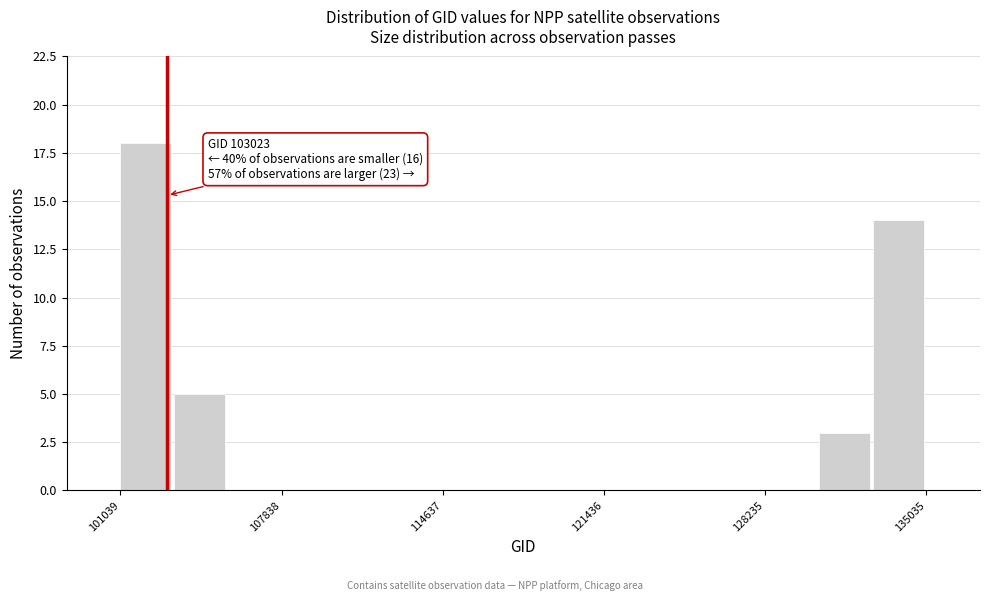

Read against the x-axis, roughly where is the centre of the tallest bar?

102000